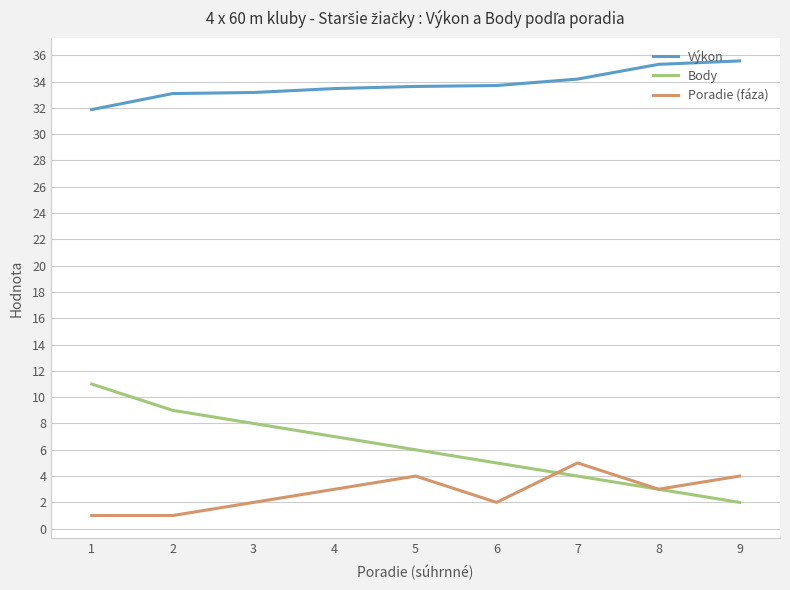

At which label does Body reach its minimum?

9